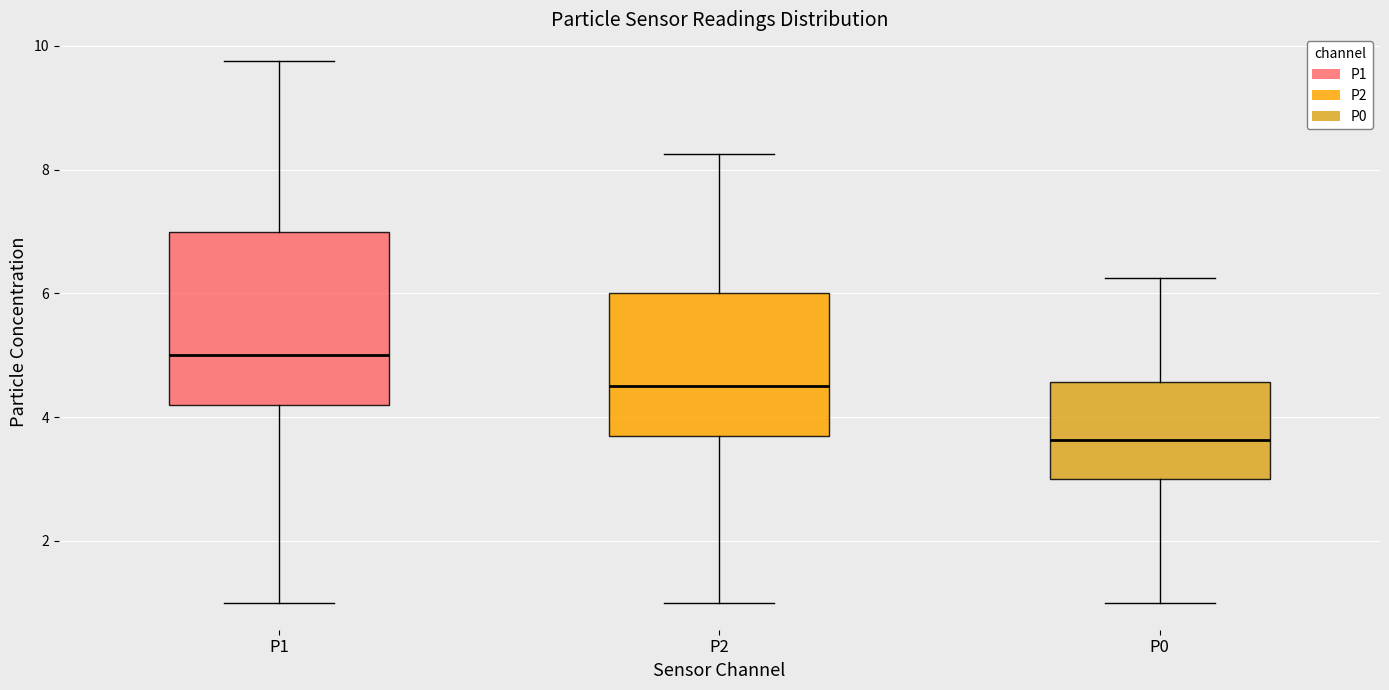

Which box is the tallest, from its lower edge to its upper edge?

P1